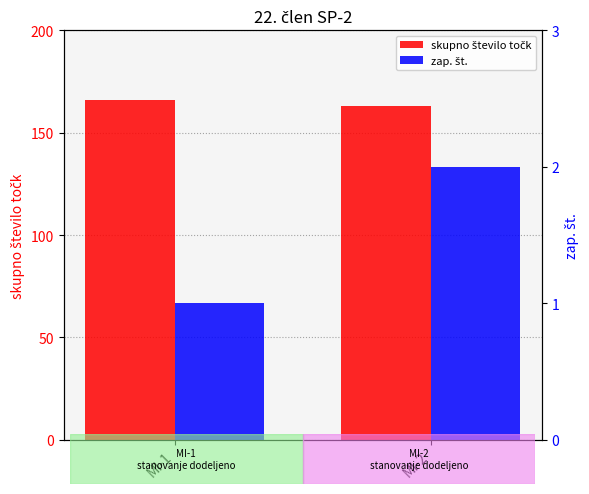

Reading left to right, transcribe all the data shown in this chart.

skupno število točk: 166	163
zap. št.: 1	2